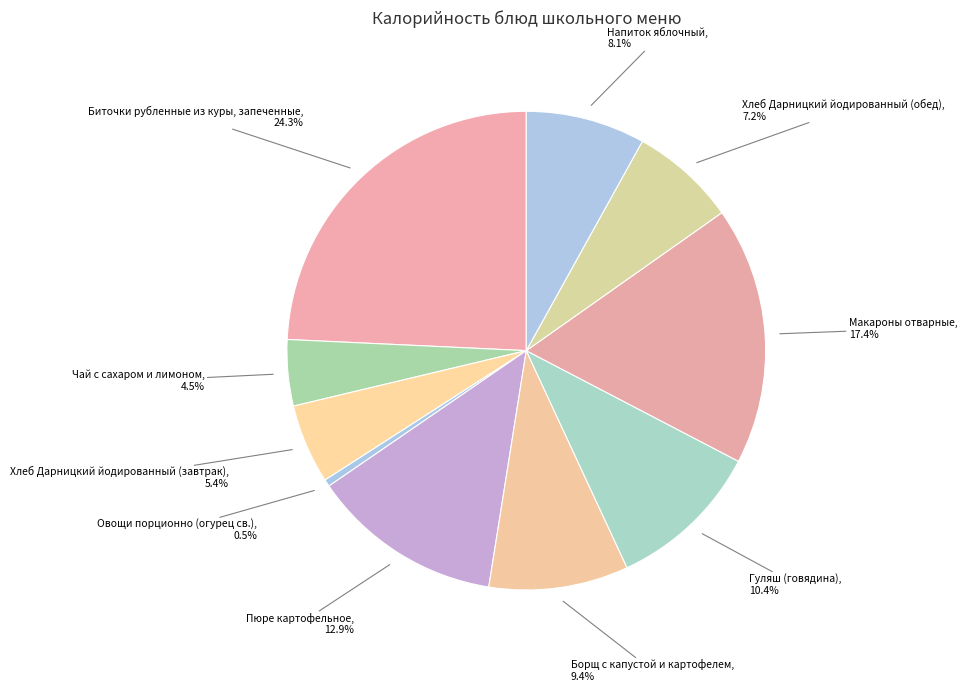

Is the sum of Пюре картофельное and Макароны отварные greater than half?

No